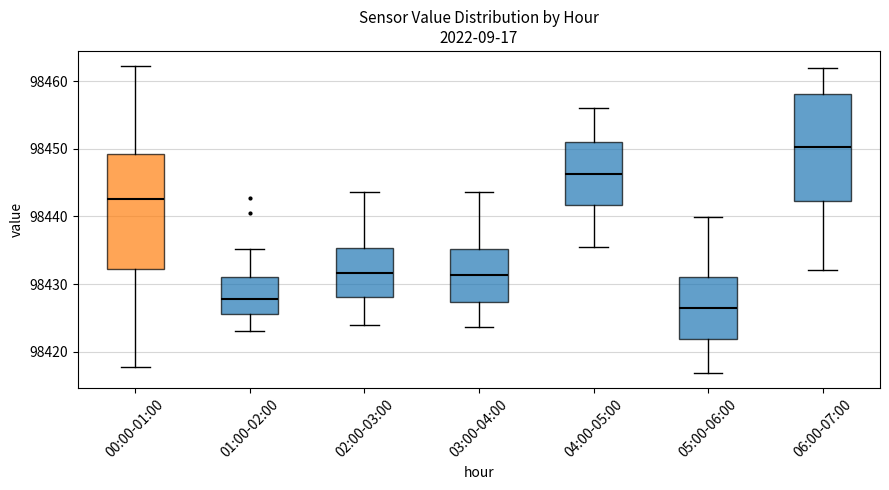

Reading left to right, transcribe this box plot: for each box, give where its median line is, the range the box spans, and where its two whiskers end, as read against the y-axis. The values are not printed on the chart, so give them approximately, as read against the axis.

00:00-01:00: median 98443, box 98432 to 98449, whiskers 98418 to 98462
01:00-02:00: median 98428, box 98426 to 98431, whiskers 98423 to 98435
02:00-03:00: median 98432, box 98428 to 98435, whiskers 98424 to 98444
03:00-04:00: median 98431, box 98427 to 98435, whiskers 98424 to 98444
04:00-05:00: median 98446, box 98442 to 98451, whiskers 98436 to 98456
05:00-06:00: median 98427, box 98422 to 98431, whiskers 98417 to 98440
06:00-07:00: median 98450, box 98442 to 98458, whiskers 98432 to 98462